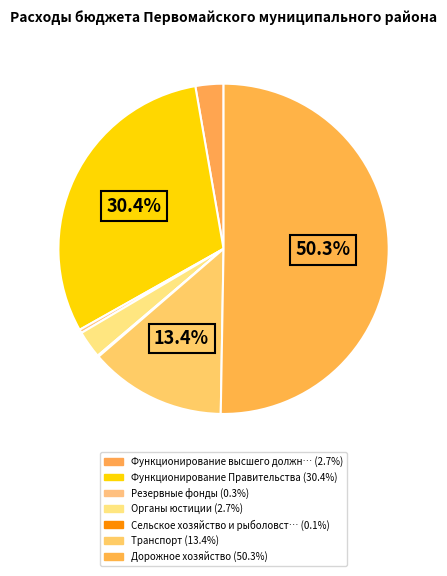

To the nearest percent, what is the difference between the largest and smallest slice percentages?

50%